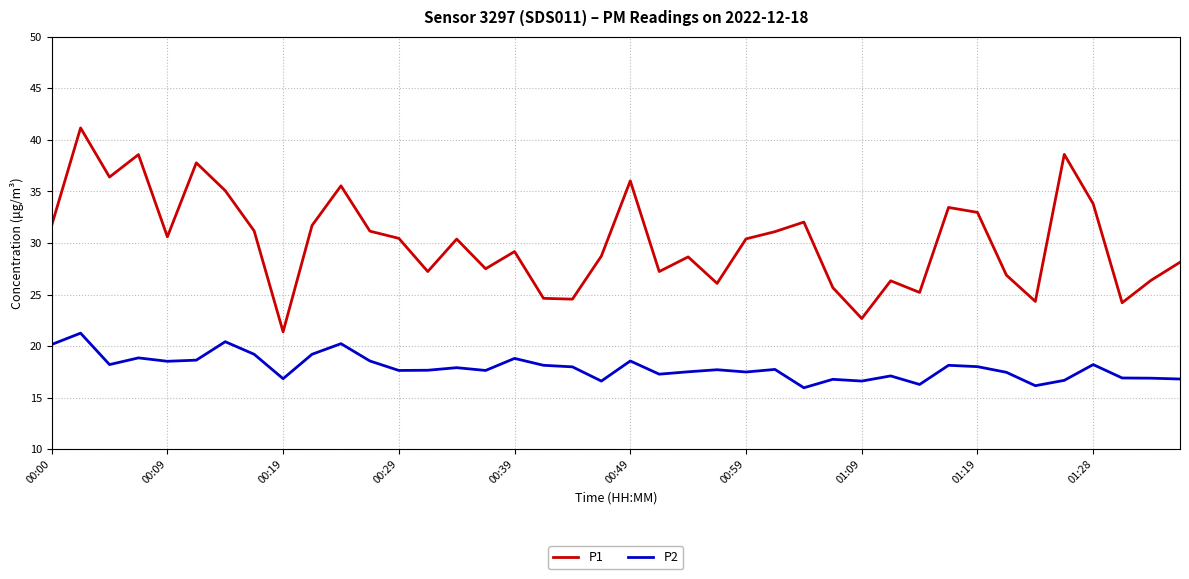

What is the minimum value for P1?

21.4